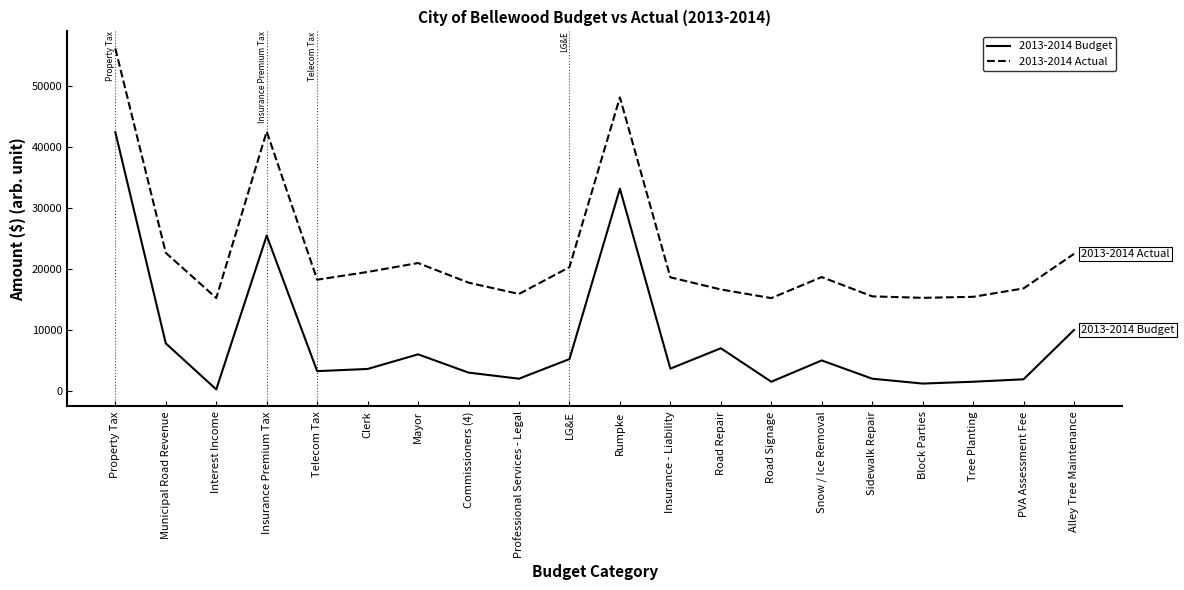

What is the difference between the highest and lowest values at LG&E?

15100